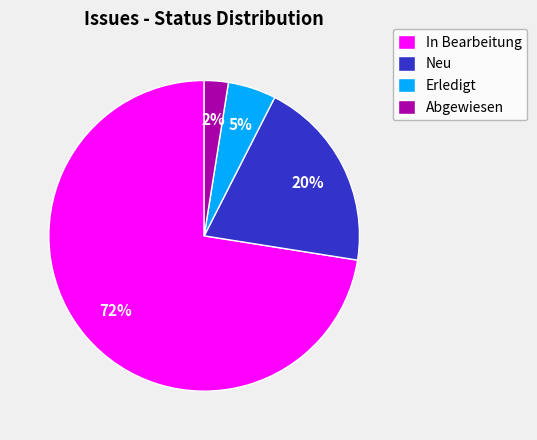

Which slice is the smallest?

Abgewiesen